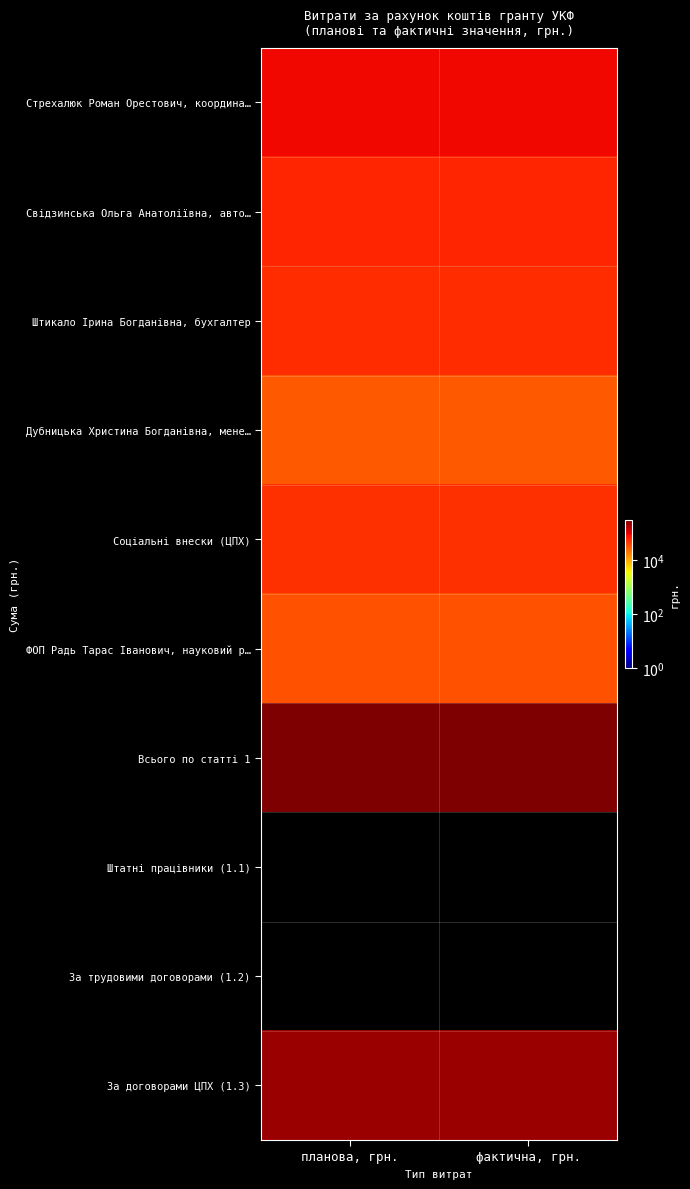

Which has a higher value, планова, грн. or фактична, грн.?

планова, грн.